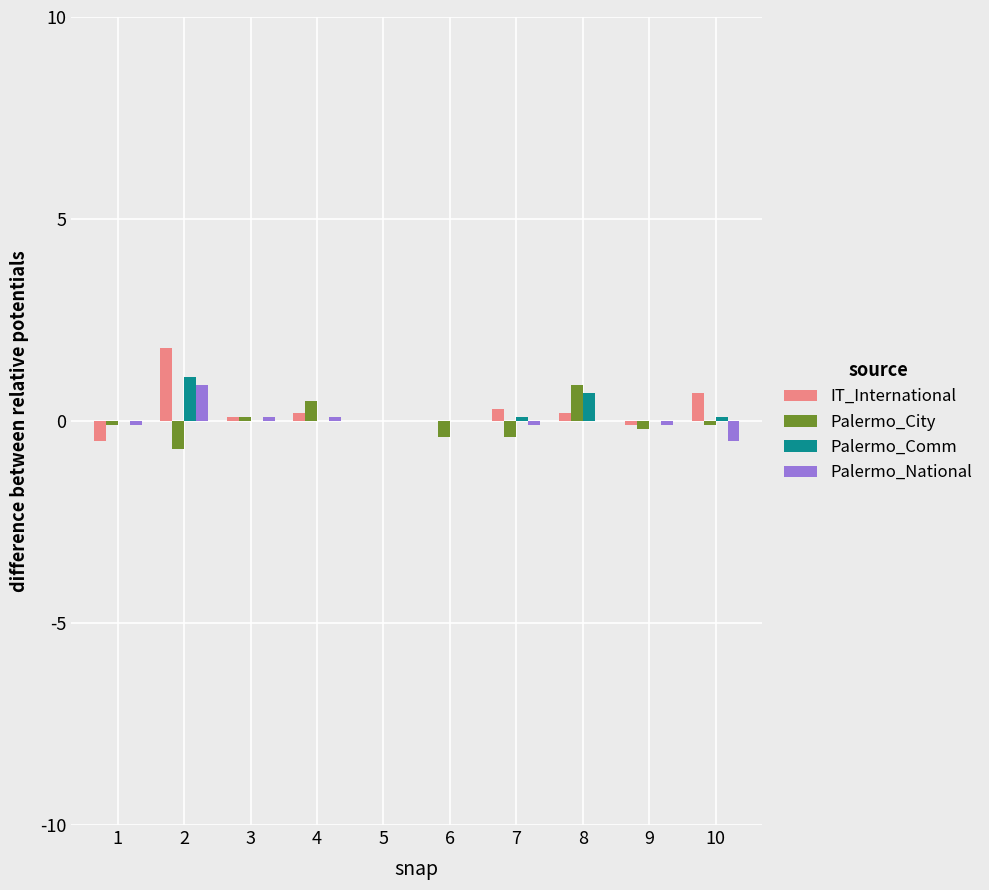

Is the value of Palermo_National at 1 greater than the value of Palermo_Comm at 2?

No